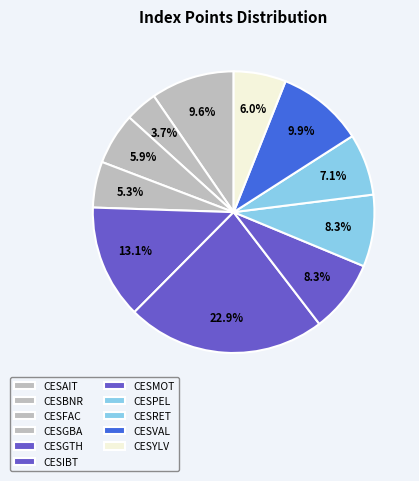

Rank the categories by value from highest to lowest.

CESIBT, CESGTH, CESVAL, CESAIT, CESMOT, CESPEL, CESRET, CESYLV, CESFAC, CESGBA, CESBNR